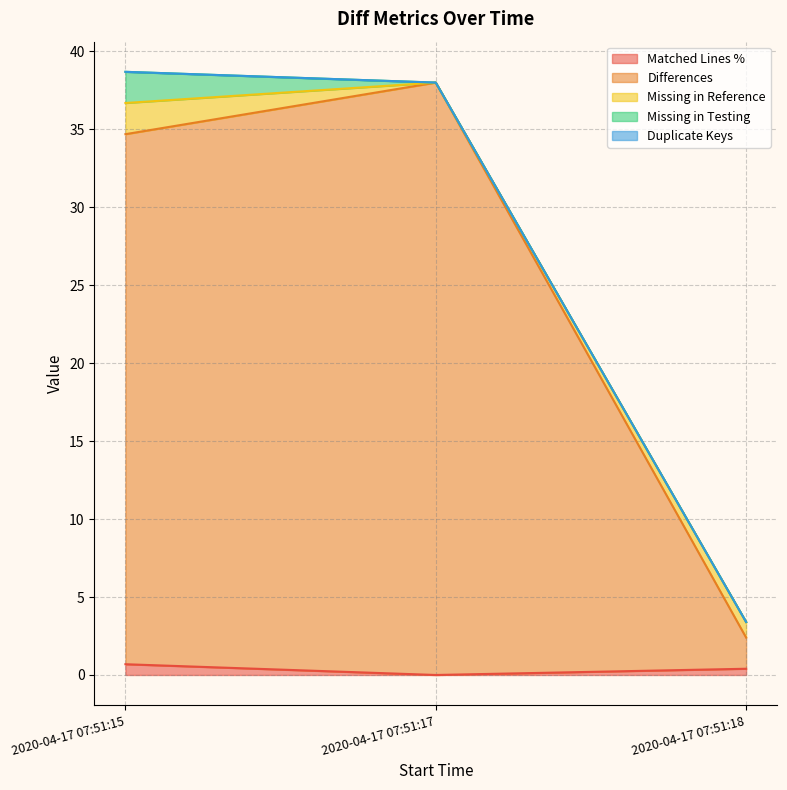

How many values in the Differences series are below 34?

1